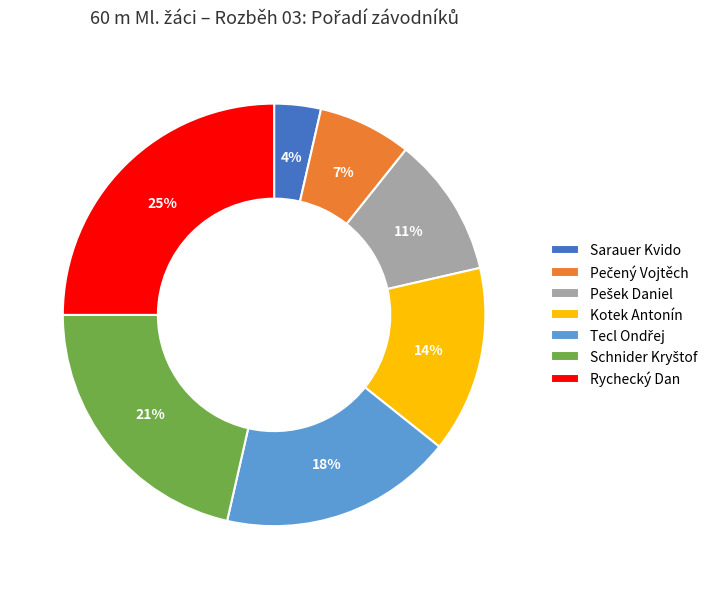

To the nearest percent, what is the difference between the largest and smallest slice percentages?

21%